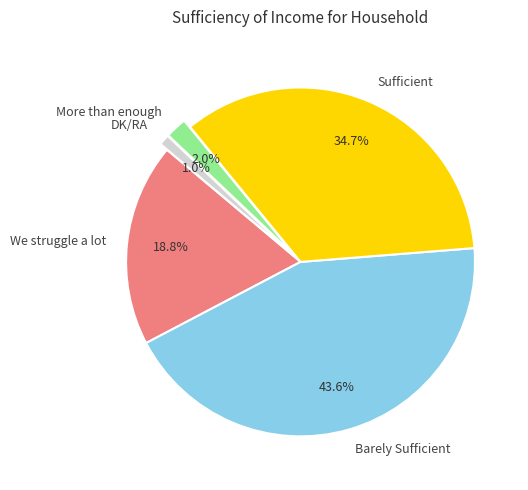

Does DK/RA account for over 50% of the chart?

No